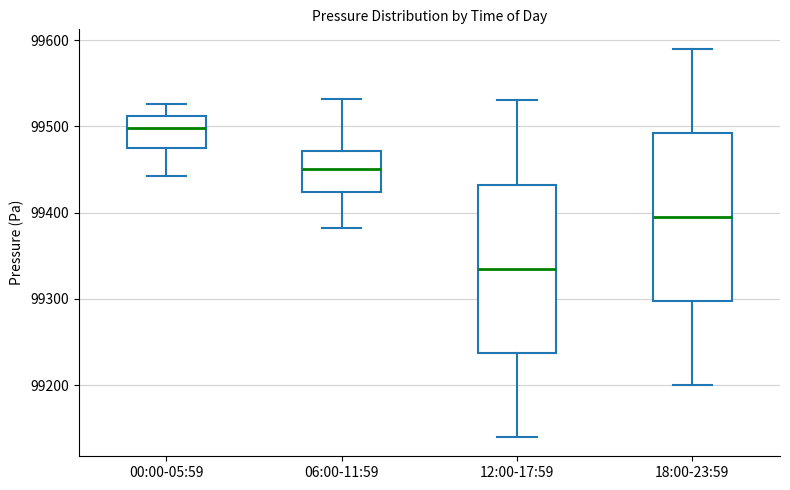

Reading left to right, read every box against the y-axis: the position of its median line, the range the box covers, and the ends of its whiskers. The values are not printed on the chart, so give them approximately, as read against the axis.

00:00-05:59: median 99500, box 99480 to 99510, whiskers 99440 to 99530
06:00-11:59: median 99450, box 99420 to 99470, whiskers 99380 to 99530
12:00-17:59: median 99340, box 99240 to 99430, whiskers 99140 to 99530
18:00-23:59: median 99400, box 99300 to 99490, whiskers 99200 to 99590